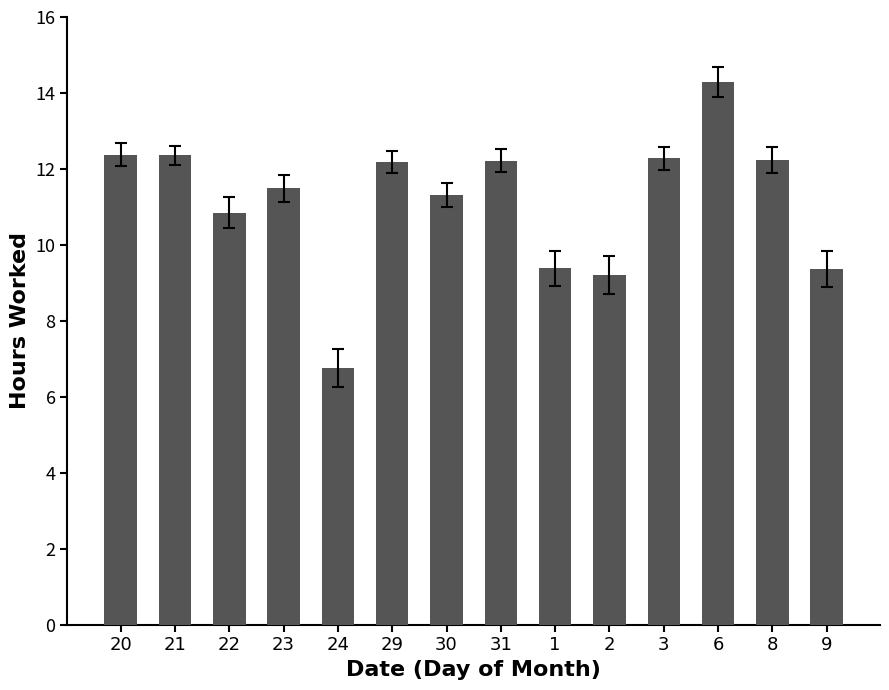

The chart shows a value of 9.4 at 1. True or false?

True